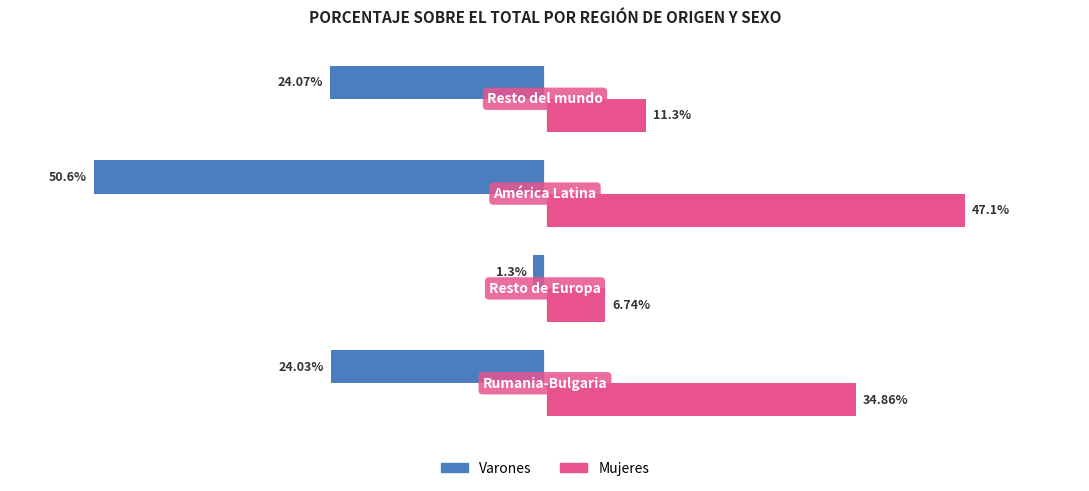

Which series has the largest total across all categories?

Mujeres